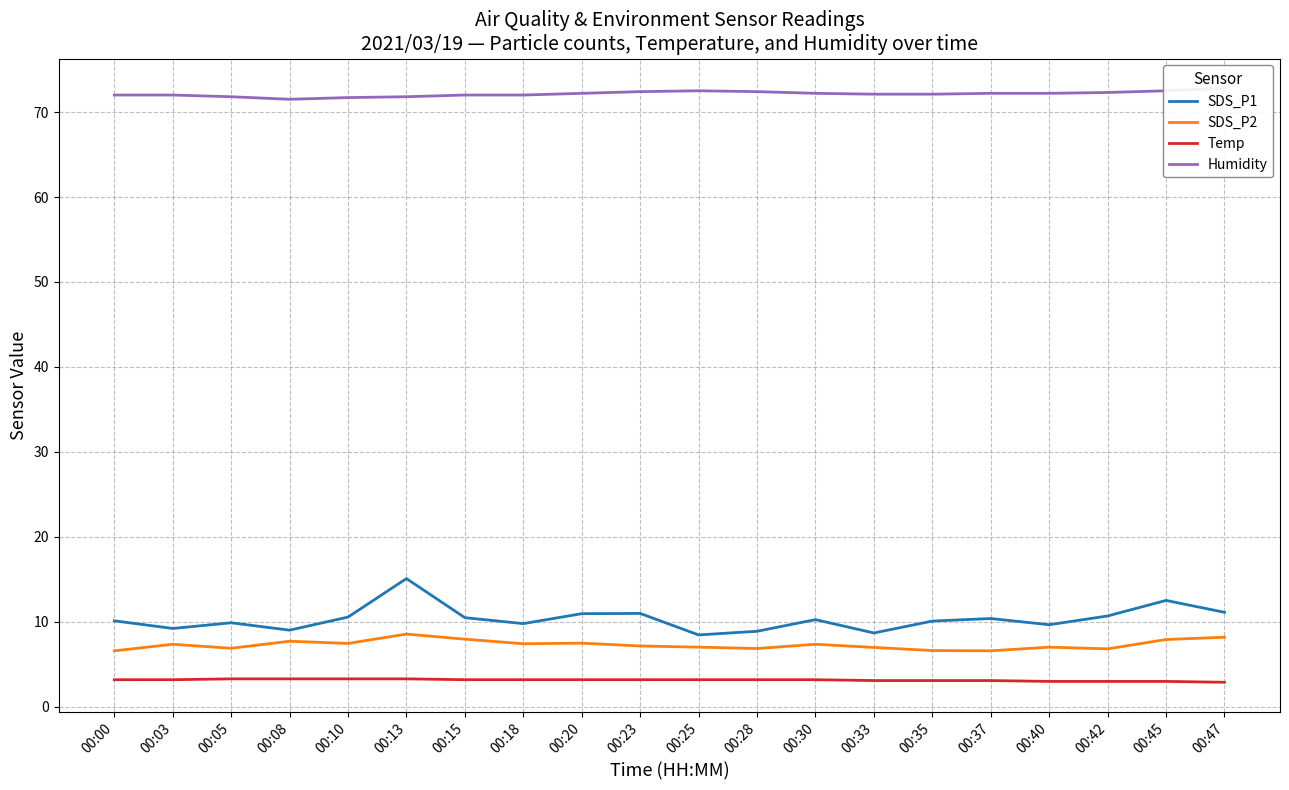

Rank the series by their maximum value, from lowest to highest.

Temp, SDS_P2, SDS_P1, Humidity